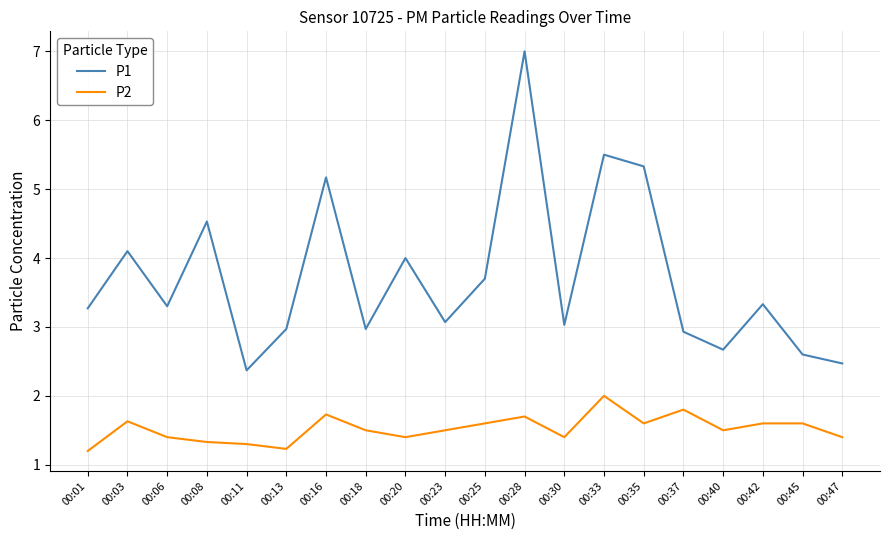

At 00:33, list the series in order from largest to smallest.

P1, P2